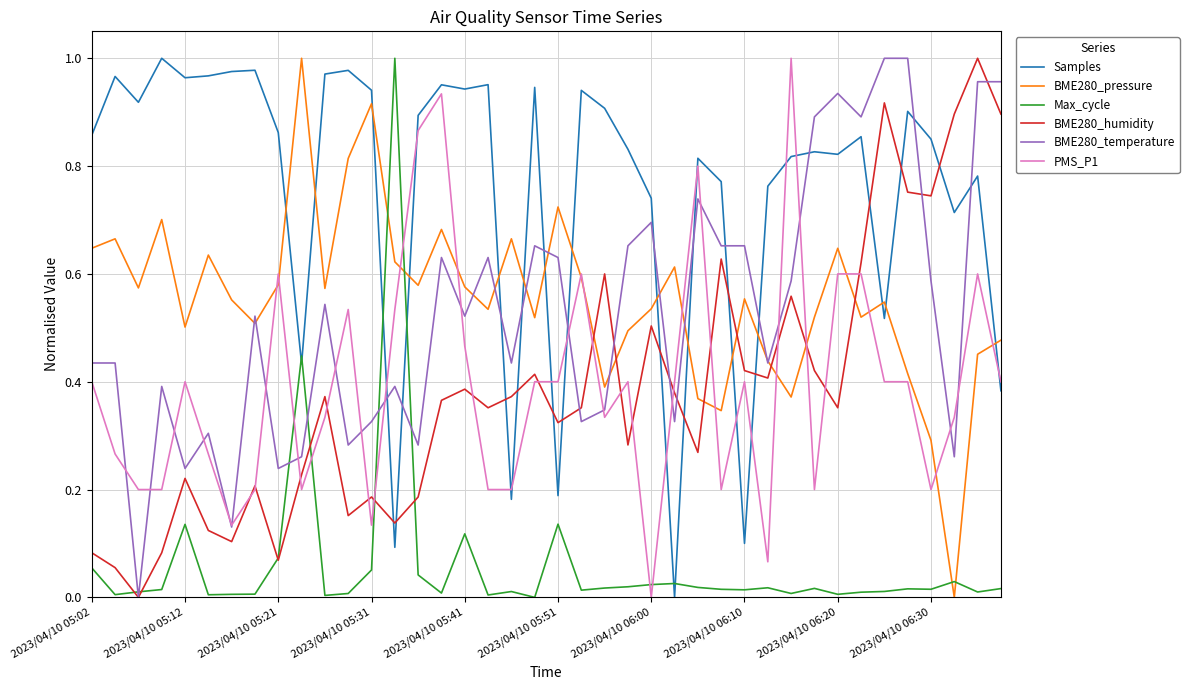

True or false: BME280_humidity and BME280_pressure intersect in this chart.

True